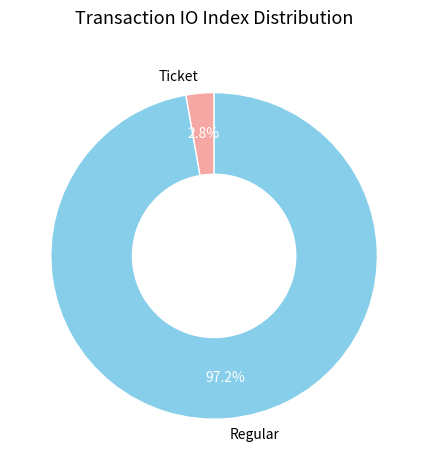

The Ticket slice represents 3% of the pie. True or false?

True